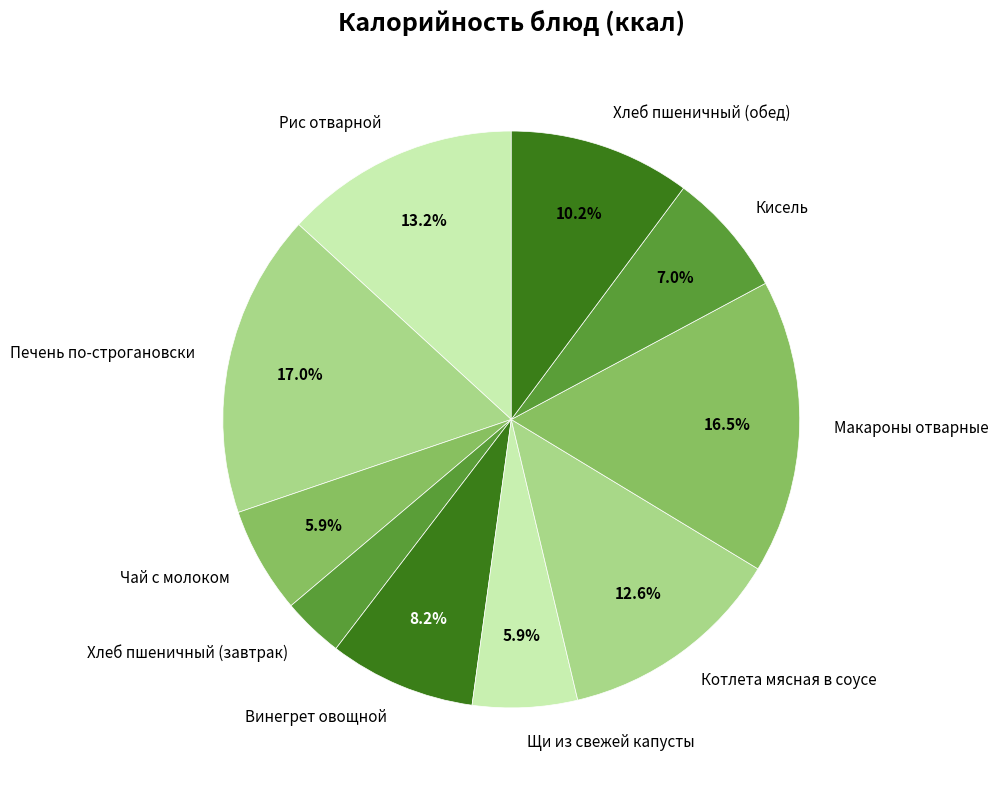

Which slice is the largest?

Печень по-строгановски